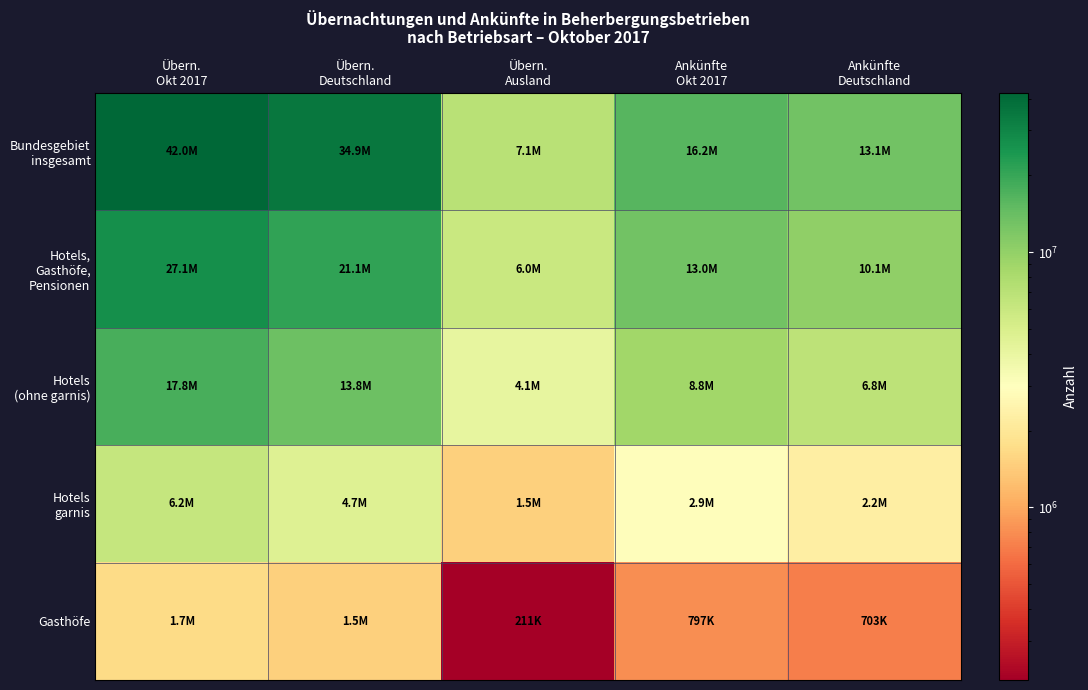

At how many categories does at least one series exceed 24064857?

2